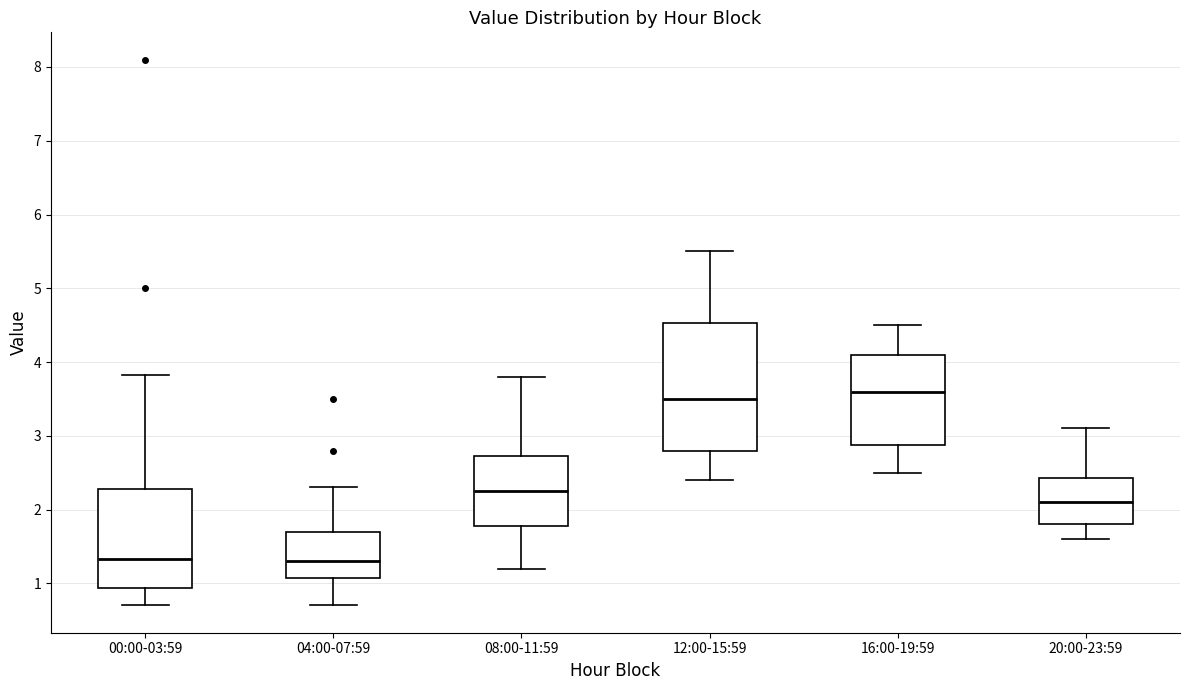

Reading left to right, read every box against the y-axis: the position of its median line, the range the box covers, and the ends of its whiskers. The values are not printed on the chart, so give them approximately, as read against the axis.

00:00-03:59: median 1.3, box 0.9 to 2.3, whiskers 0.7 to 3.8
04:00-07:59: median 1.3, box 1.1 to 1.7, whiskers 0.7 to 2.3
08:00-11:59: median 2.3, box 1.8 to 2.7, whiskers 1.2 to 3.8
12:00-15:59: median 3.5, box 2.8 to 4.5, whiskers 2.4 to 5.5
16:00-19:59: median 3.6, box 2.9 to 4.1, whiskers 2.5 to 4.5
20:00-23:59: median 2.1, box 1.8 to 2.4, whiskers 1.6 to 3.1